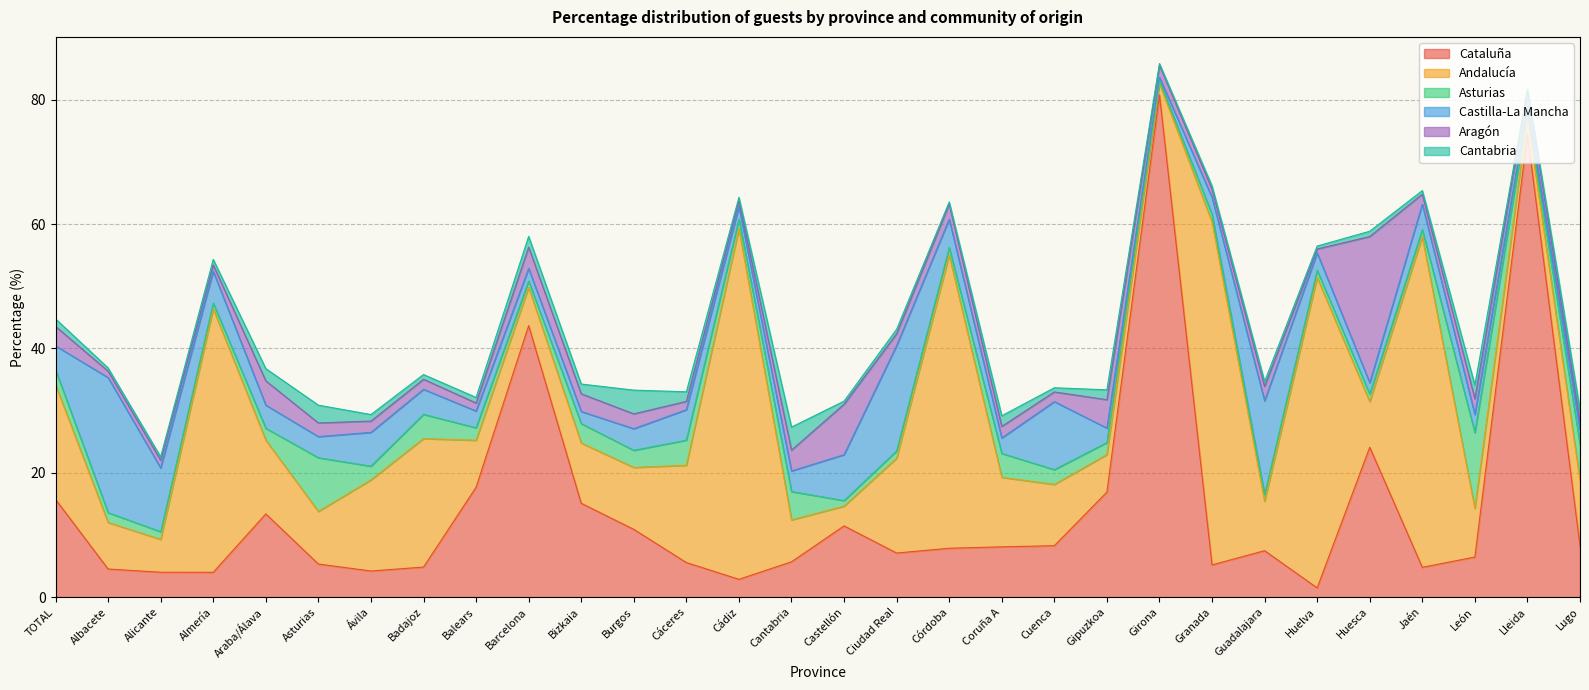

List the series in order of their peak value, highest first.

Cataluña, Andalucía, Aragón, Castilla-La Mancha, Asturias, Cantabria